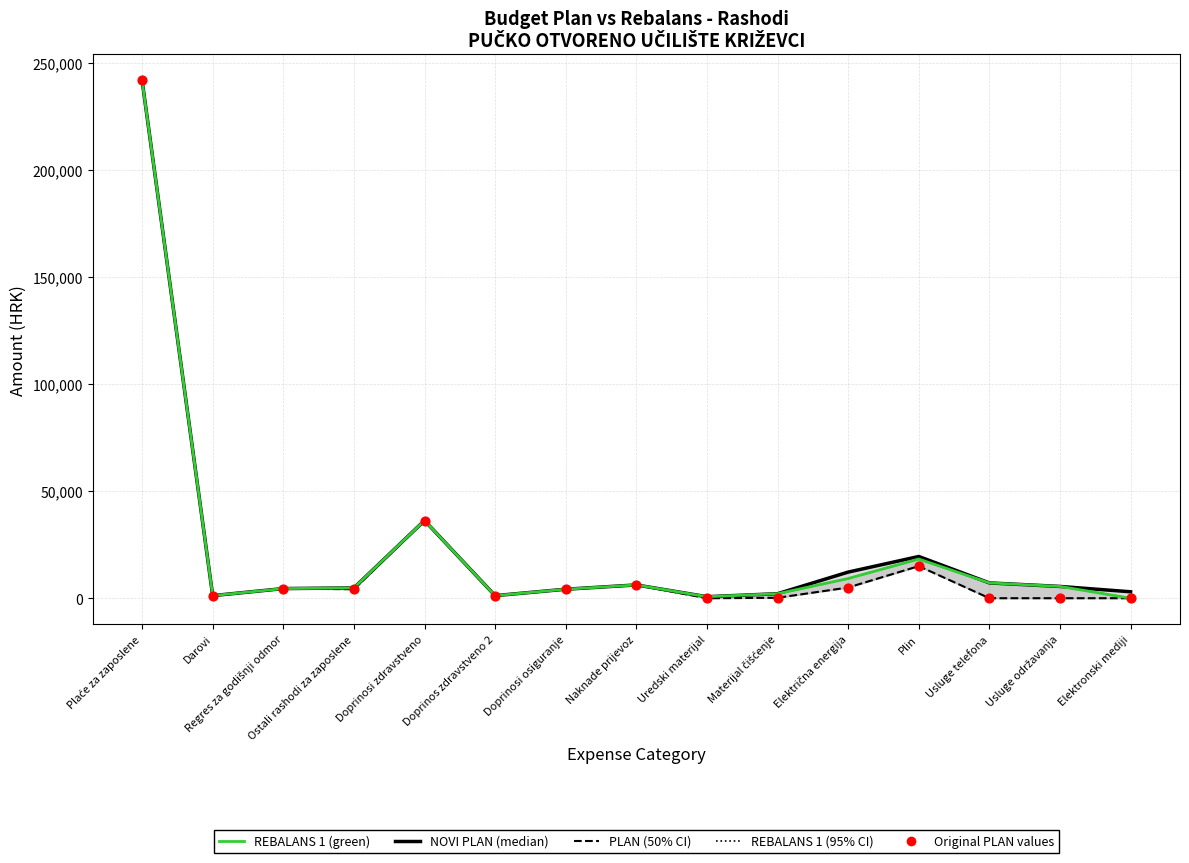

Which series contains the lowest Y value?

PLAN